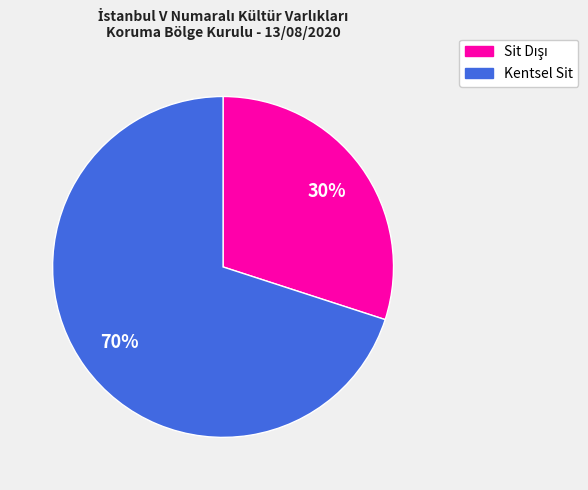

To the nearest percent, what is the average slice percentage?

50%